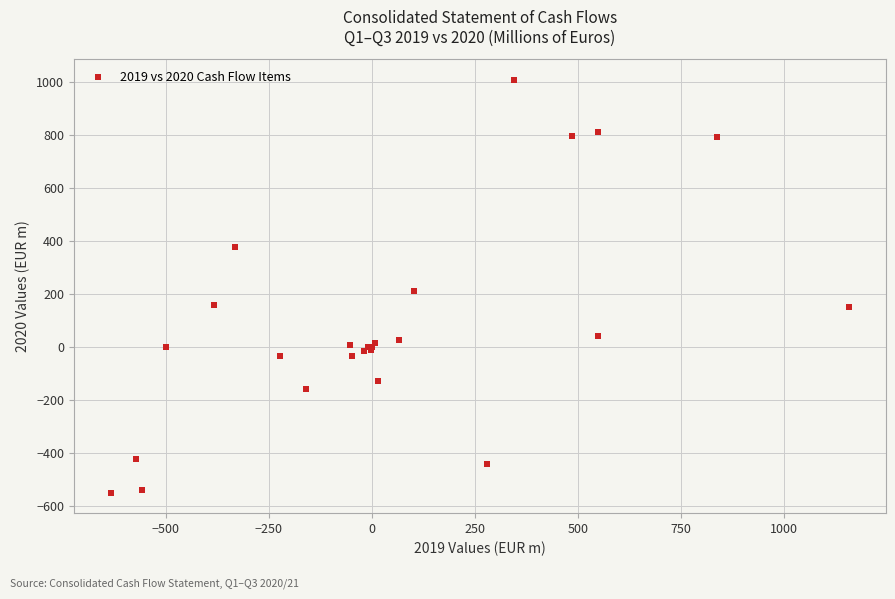

What Y value in the scatter plot is closest to 229?

209.3